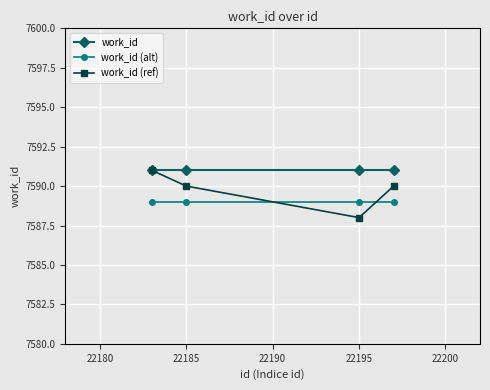

True or false: work_id (alt) and work_id cross at least once.

False